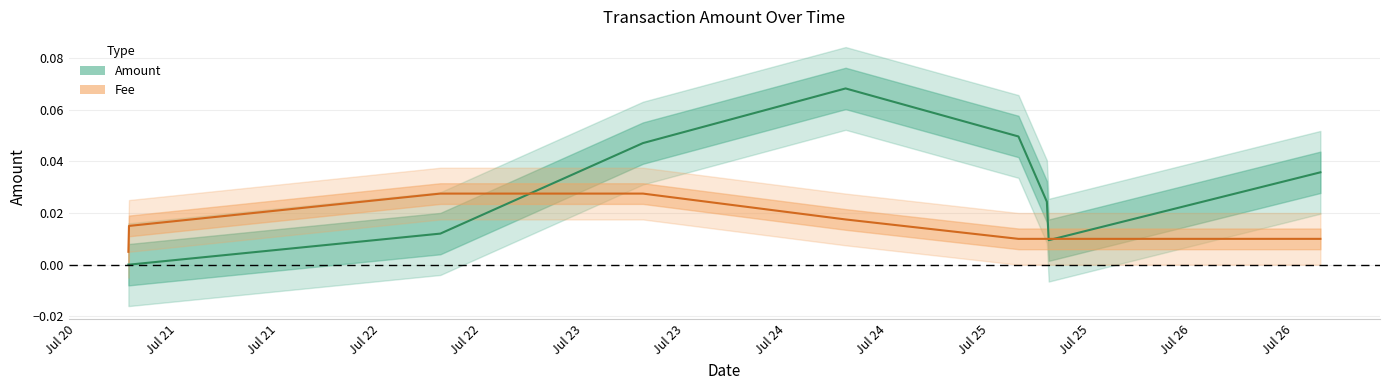

At which category does the chart reach its minimum across all series?

Jul 21